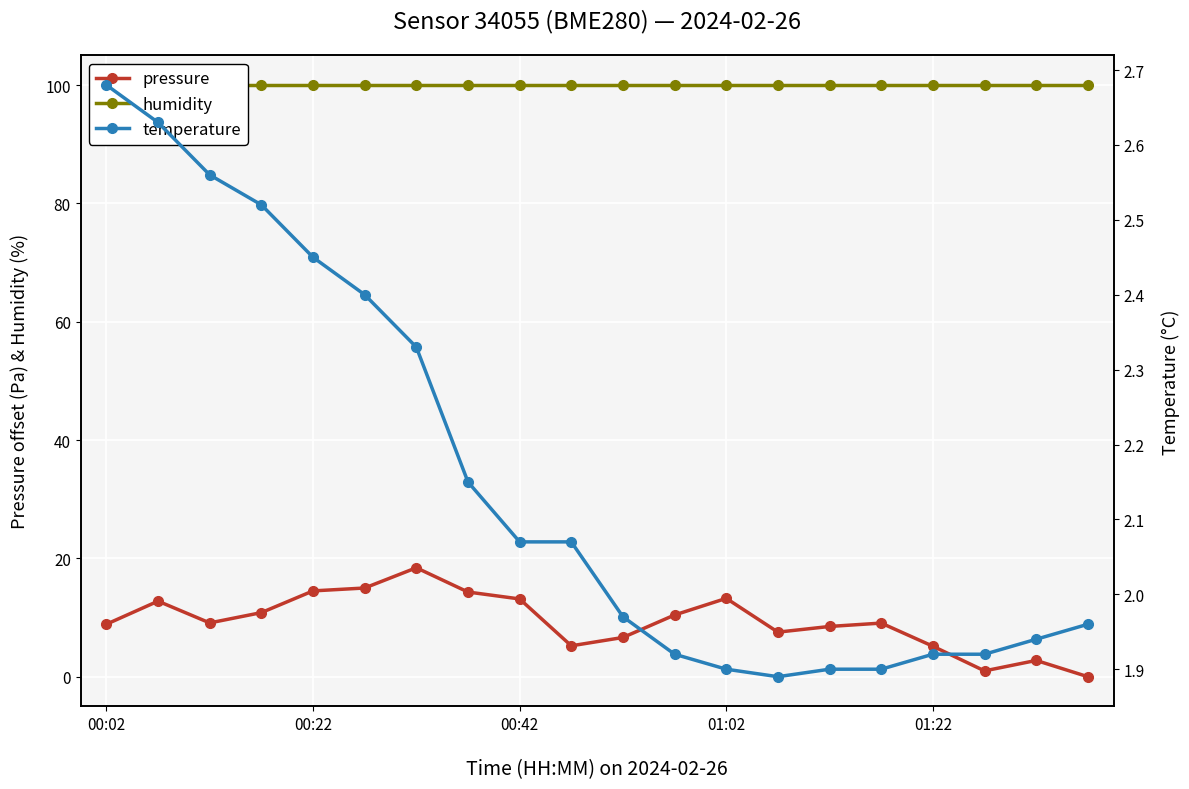

True or false: pressure has more than 0 points higher than both neighbors.

True